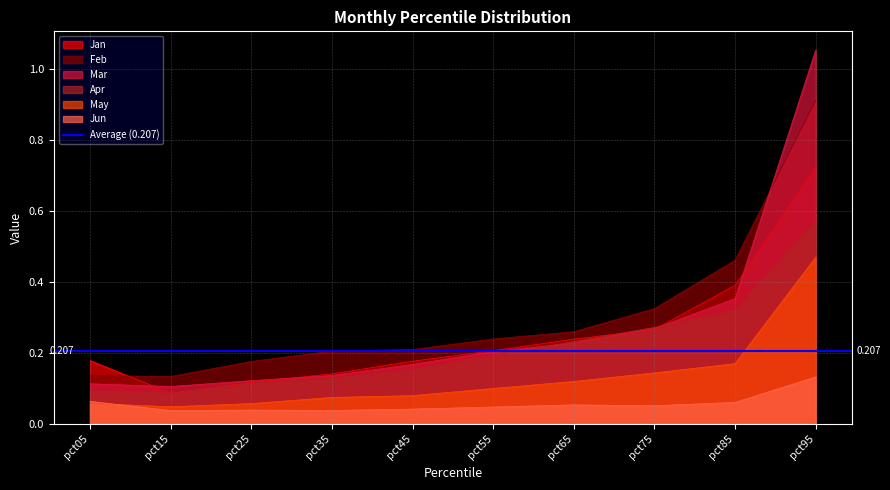

What is the spread (max minus min) of values at pct75?

0.3